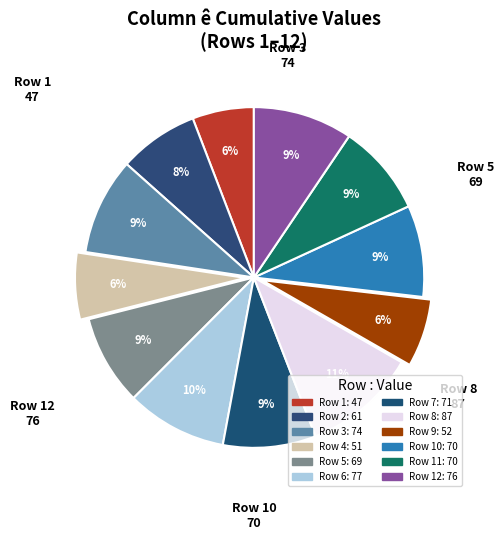

Count the number of slices in the pie.

12